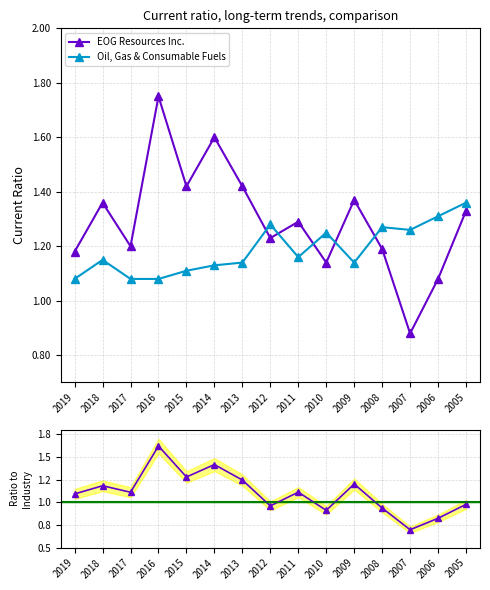

List the labels in order of EOG Resources Inc. value, largest first.

2016, 2014, 2015, 2013, 2009, 2018, 2005, 2011, 2012, 2017, 2008, 2019, 2010, 2006, 2007